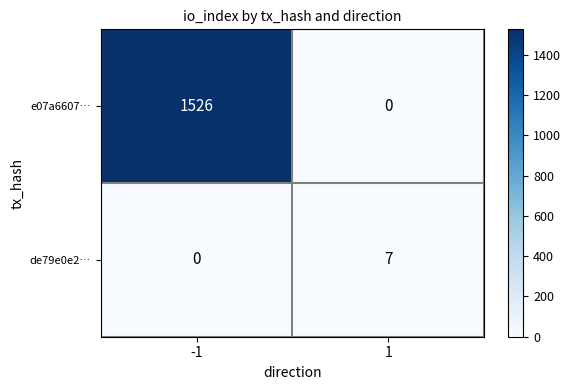

What is the maximum value shown in the chart?

1526